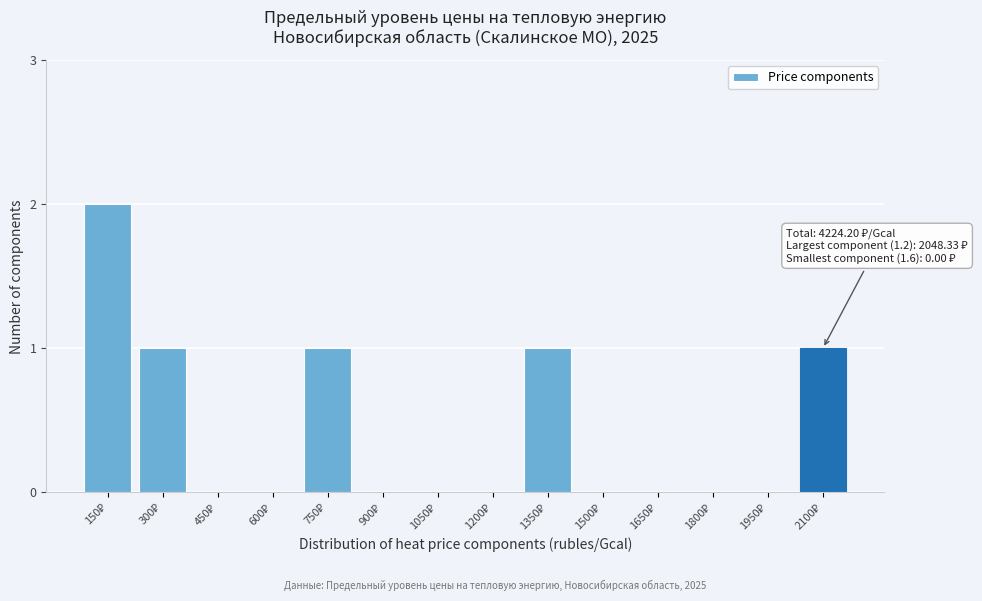

Count the number of categories in the chart.

14